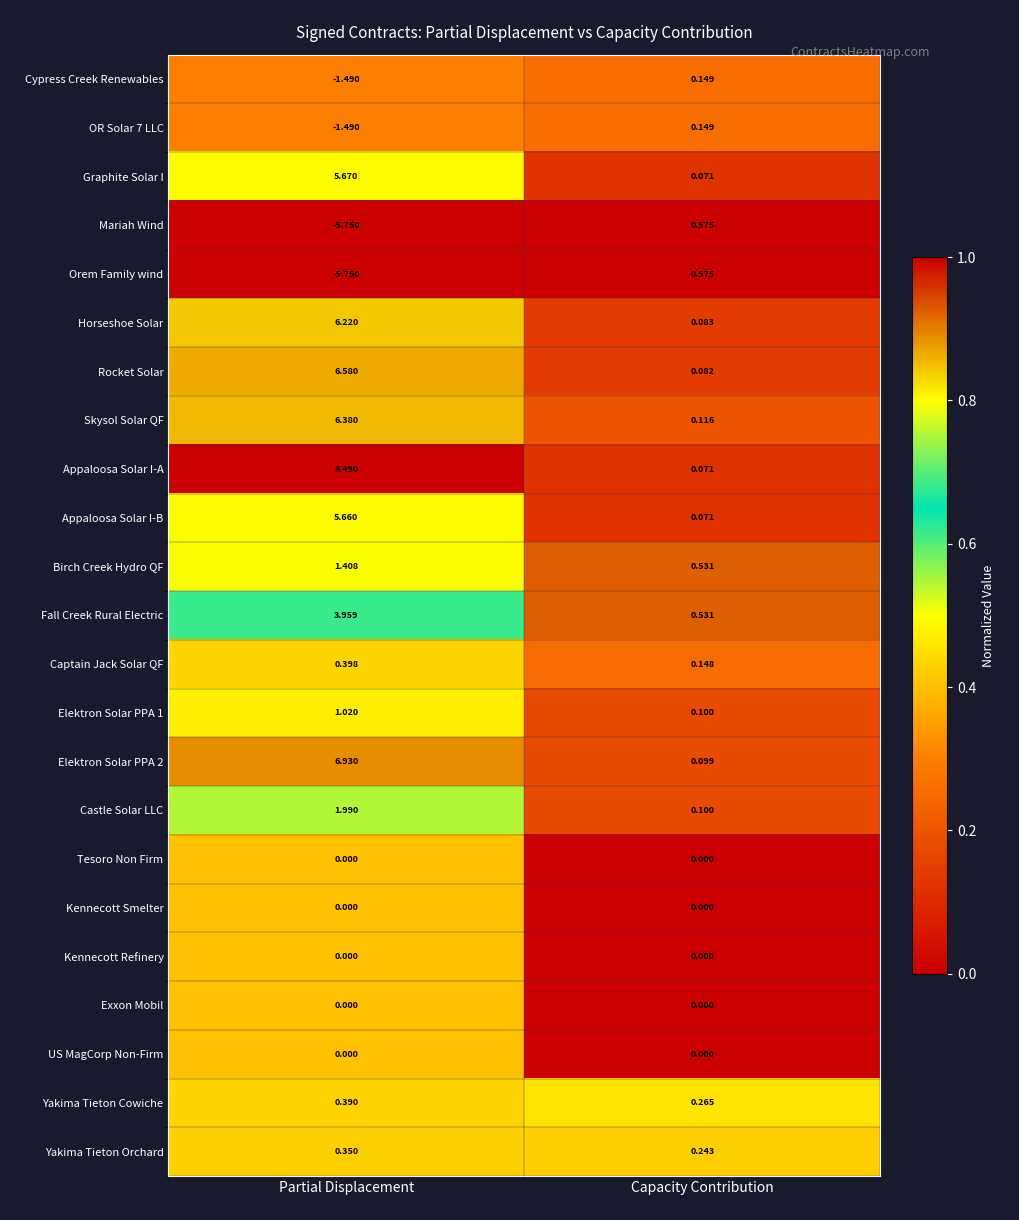

Which series changed the most between Partial Displacement and Capacity Contribution?

Appaloosa Solar I-A